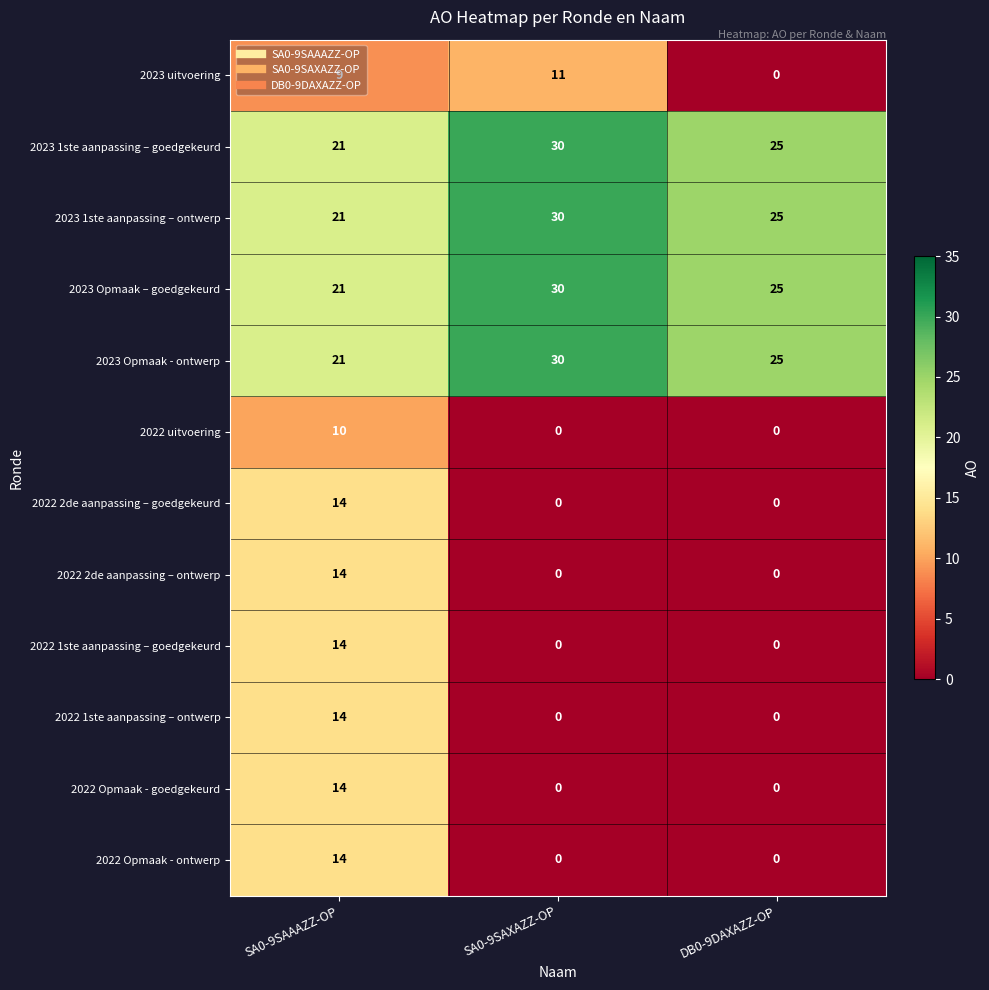

At how many categories does at least one series exceed 11?

3